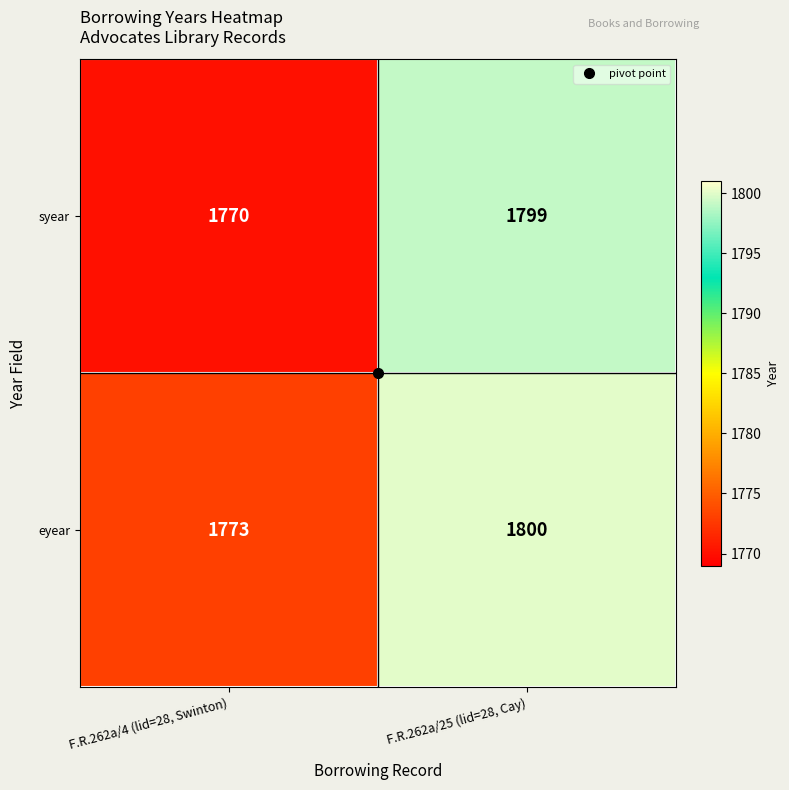

Rank the series by their average value, from highest to lowest.

eyear, syear